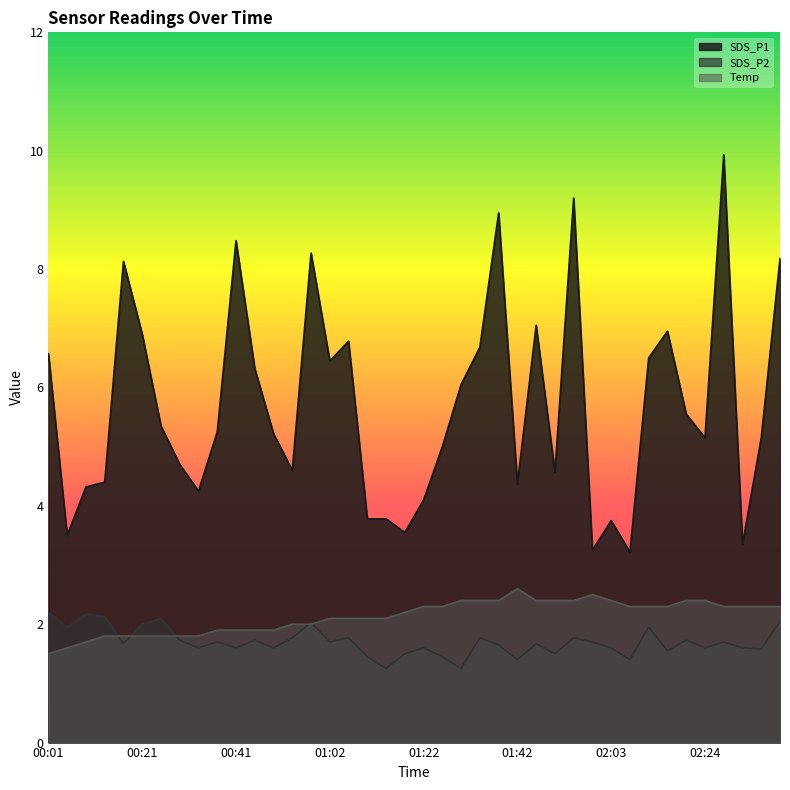

Where do Temp and SDS_P2 first cross each other?

00:13 and 00:17